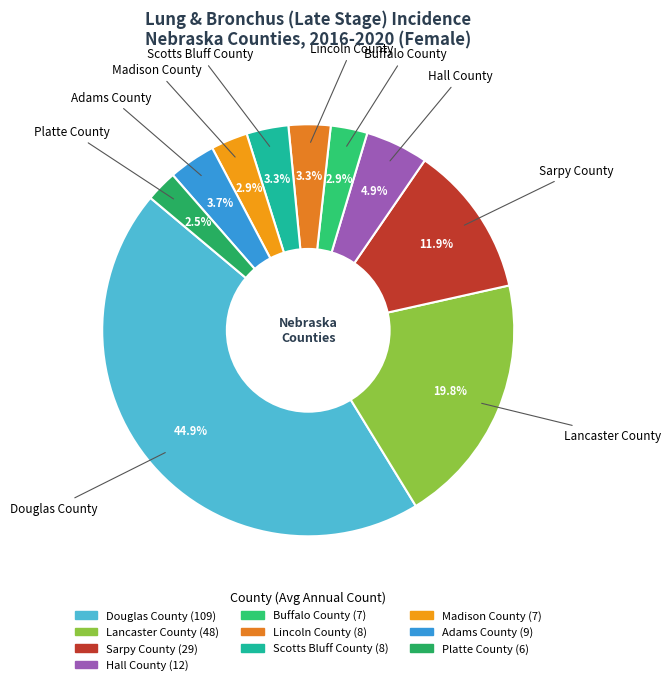

To the nearest percent, what percentage of the pie is Adams County?

4%